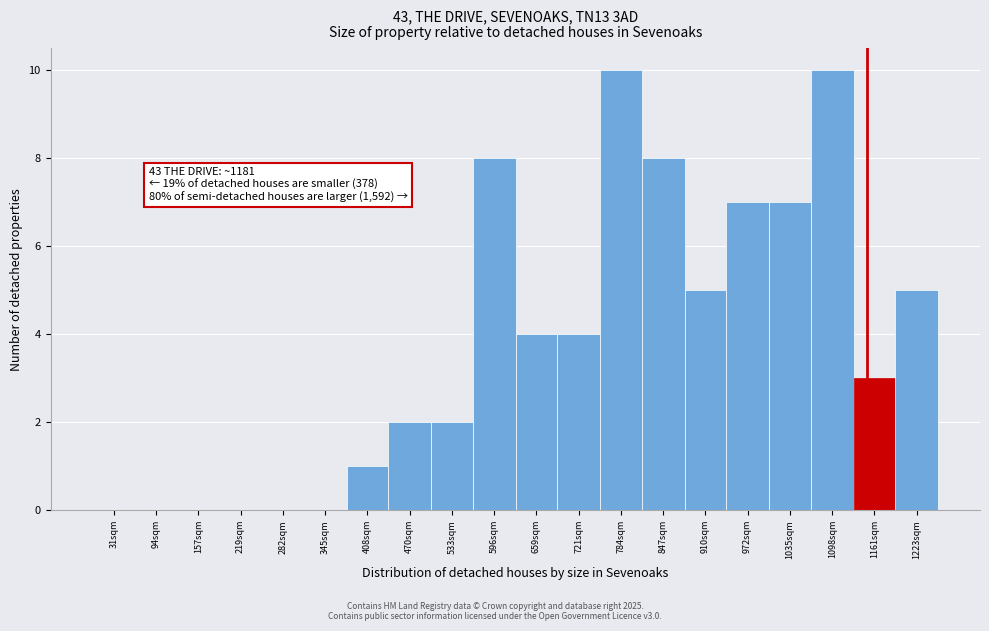

Reading left to right, transcribe all the data shown in this chart.

31sqm=0	94sqm=0	157sqm=0	219sqm=0	282sqm=0	345sqm=0	408sqm=1	470sqm=2	533sqm=2	596sqm=8	659sqm=4	721sqm=4	784sqm=10	847sqm=8	910sqm=5	972sqm=7	1035sqm=7	1098sqm=10	1161sqm=3	1223sqm=5